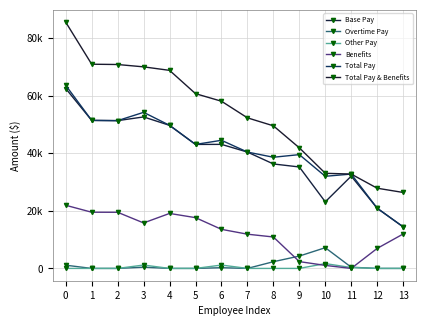

What is the sum of the Total Pay & Benefits values at 0 and 7?

137844.9